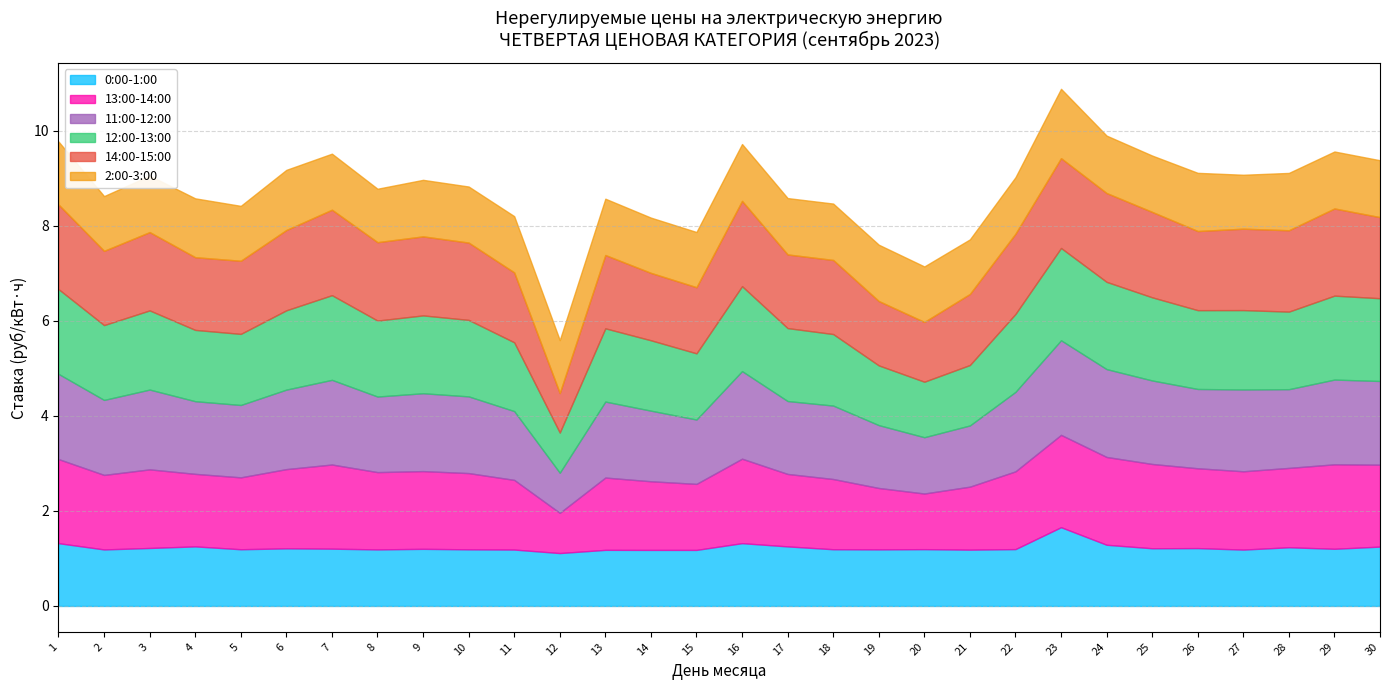

How many lines are shown in the chart?

6